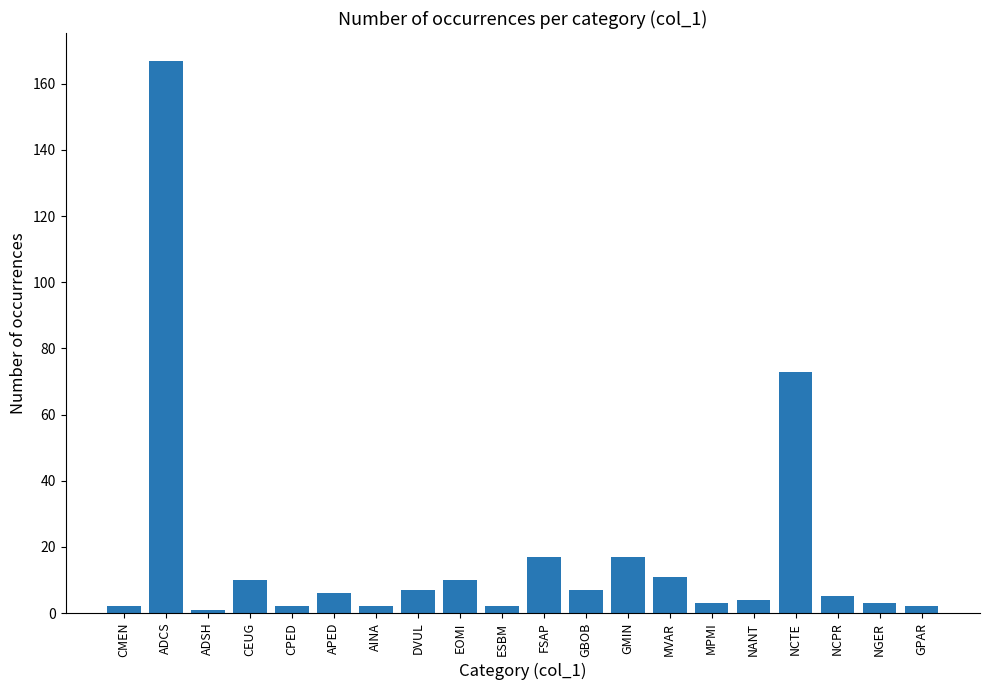

Reading right to left, what are all the values shown in this chart?

2	3	5	73	4	3	11	17	7	17	2	10	7	2	6	2	10	1	167	2